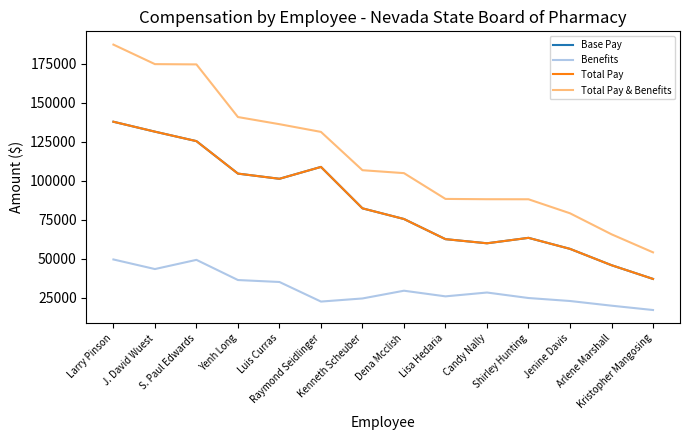

True or false: Base Pay and Benefits intersect in this chart.

False